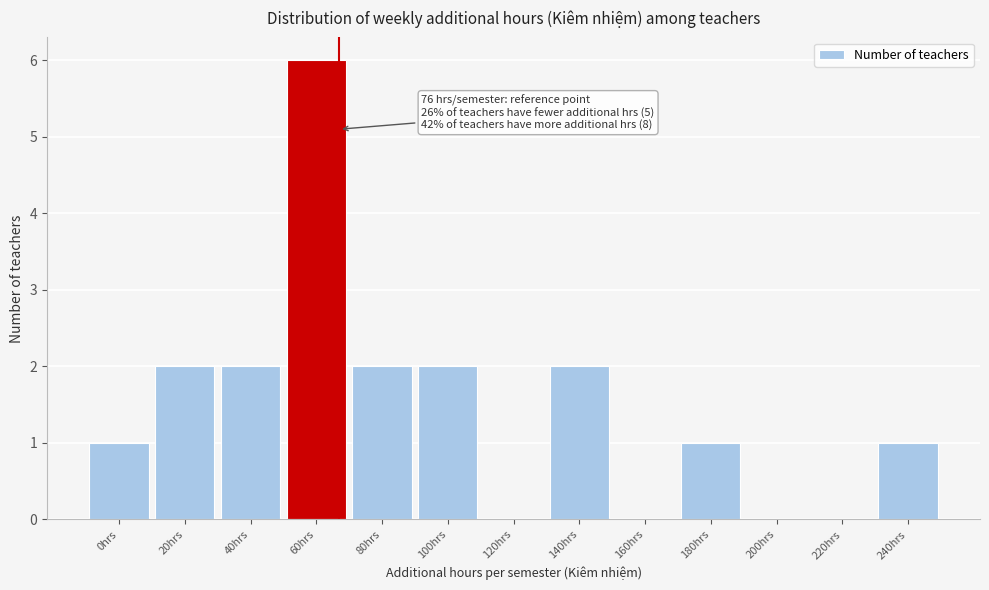

Reading left to right, extract all data points from this chart.

0hrs=1	20hrs=2	40hrs=2	60hrs=6	80hrs=2	100hrs=2	120hrs=0	140hrs=2	160hrs=0	180hrs=1	200hrs=0	220hrs=0	240hrs=1